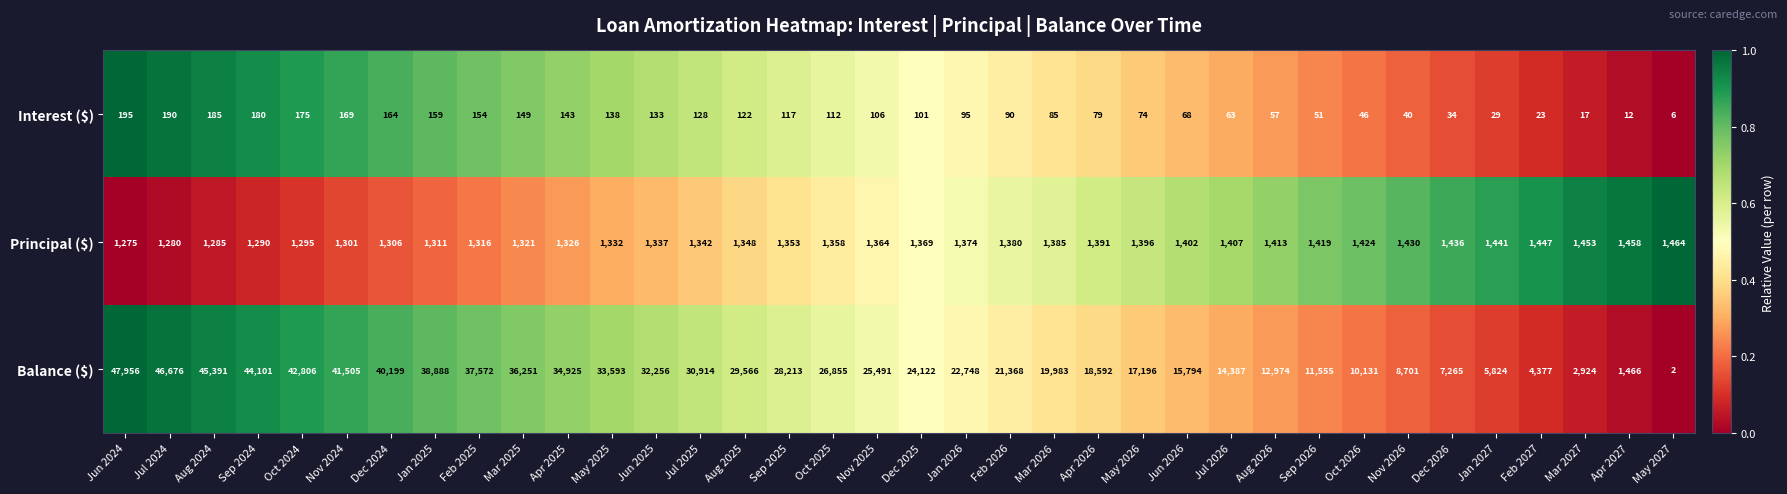

What is the greatest value displayed?

47956